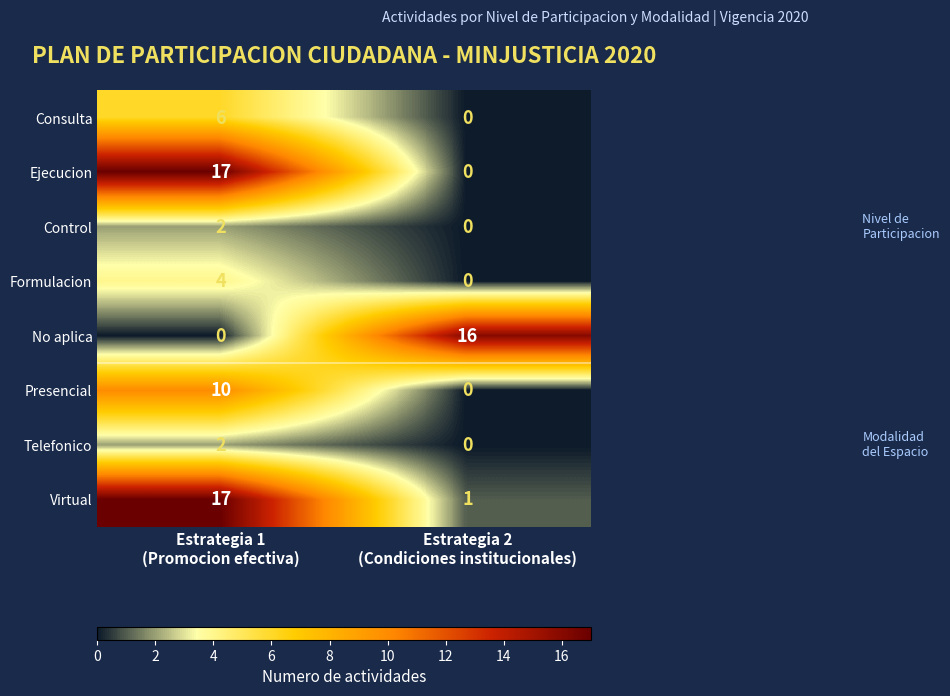

Reading left to right, list all the values displayed in this chart.

Consulta: 6	0
Ejecucion: 17	0
Control: 2	0
Formulacion: 4	0
No aplica: 0	16
Presencial: 10	0
Telefonico: 2	0
Virtual: 17	1